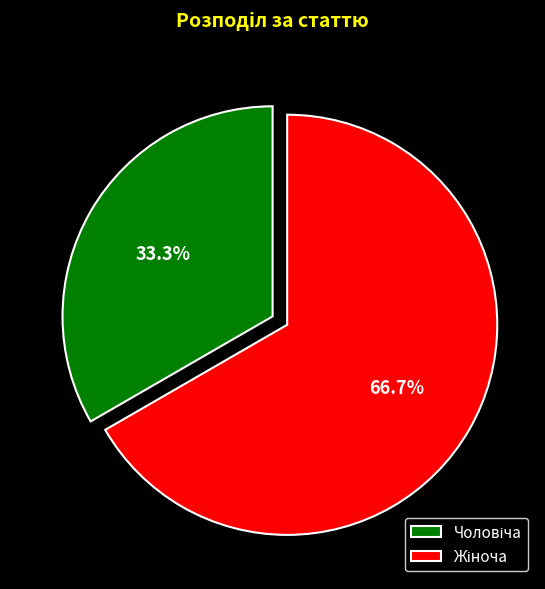

Is there any slice that represents more than half of the pie?

Yes